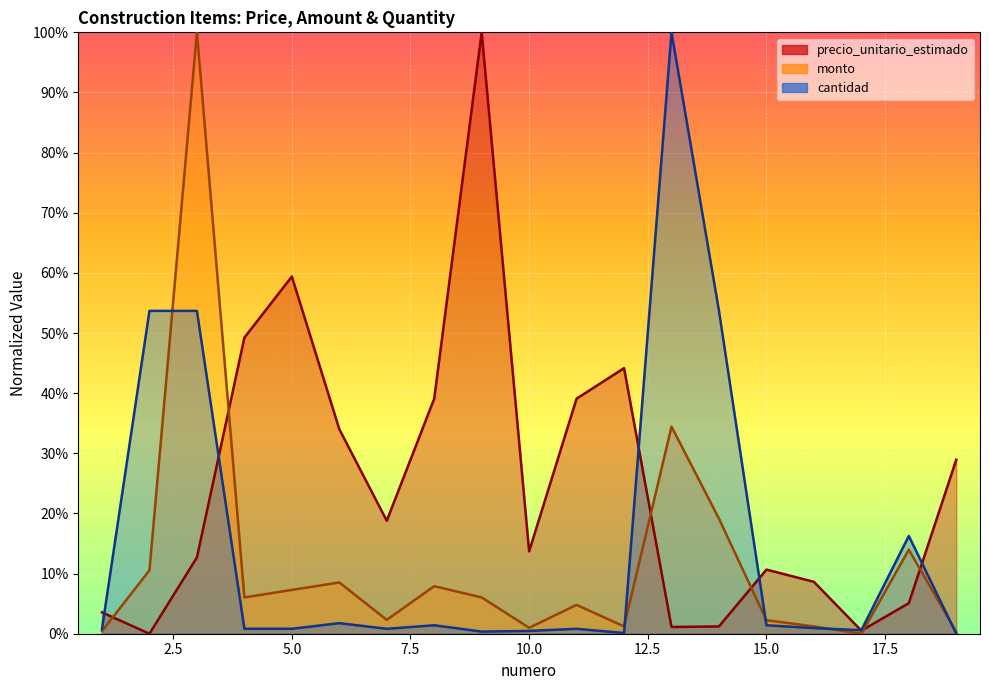

Reading left to right, what are all the values shown in this chart?

precio_unitario_estimado: 1=0.0	2=0.0	3=0.1	4=0.5	5=0.6	6=0.3	7=0.2	8=0.4	9=1.0	10=0.1	11=0.4	12=0.4	13=0.0	14=0.0	15=0.1	16=0.1	17=0.0	18=0.1	19=0.3
monto: 1=0.0	2=0.1	3=1.0	4=0.1	5=0.1	6=0.1	7=0.0	8=0.1	9=0.1	10=0.0	11=0.0	12=0.0	13=0.3	14=0.2	15=0.0	16=0.0	17=0.0	18=0.1	19=0.0
cantidad: 1=0.0	2=0.5	3=0.5	4=0.0	5=0.0	6=0.0	7=0.0	8=0.0	9=0.0	10=0.0	11=0.0	12=0.0	13=1.0	14=0.5	15=0.0	16=0.0	17=0.0	18=0.2	19=0.0